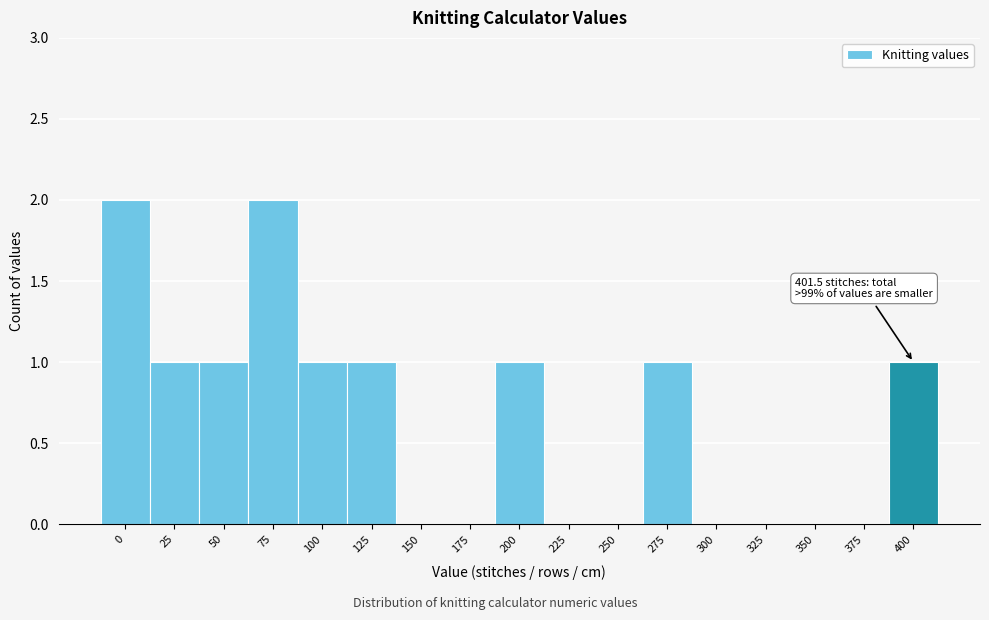

Reading left to right, transcribe all the data shown in this chart.

0=2	25=1	50=1	75=2	100=1	125=1	150=0	175=0	200=1	225=0	250=0	275=1	300=0	325=0	350=0	375=0	400=1